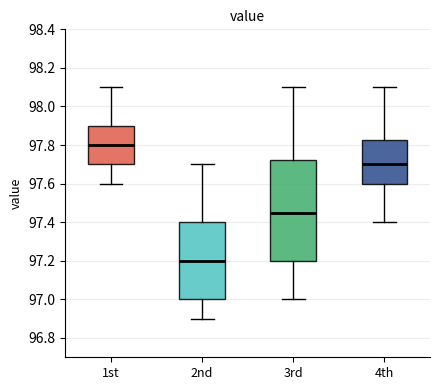

Which box's median line is the lowest?

2nd